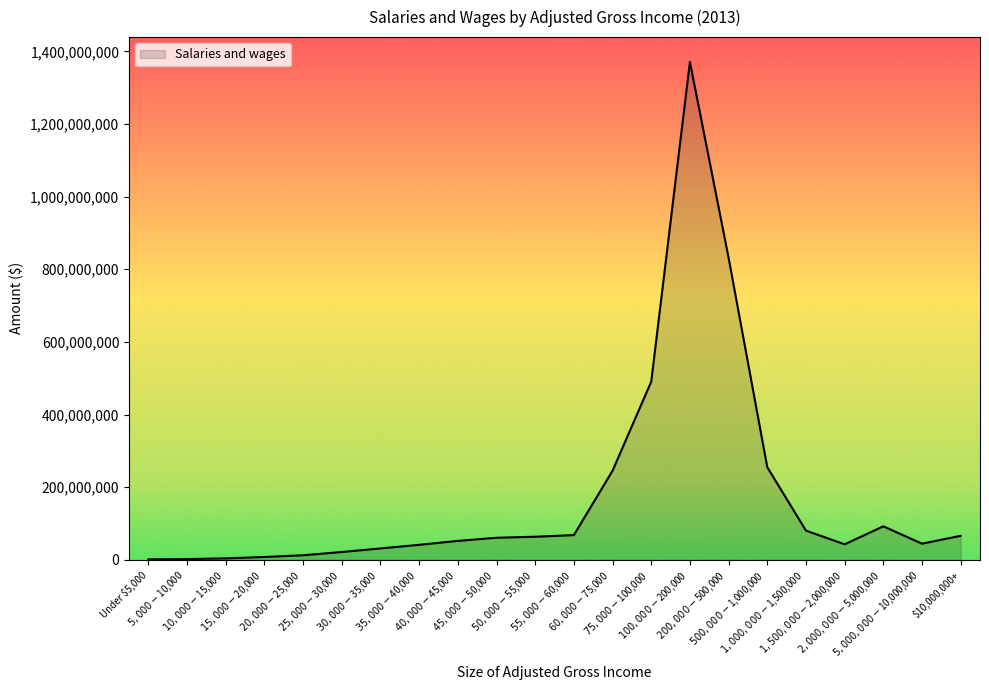

What is the difference between the maximum and minimum values?

1369765992